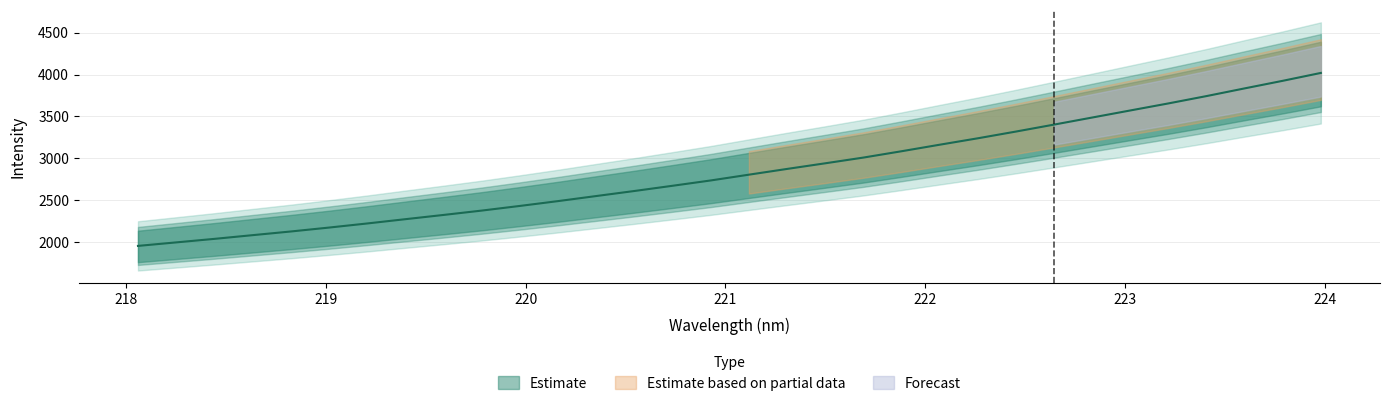

What is the difference between the values at 219.589 and 220.9264?

411.1